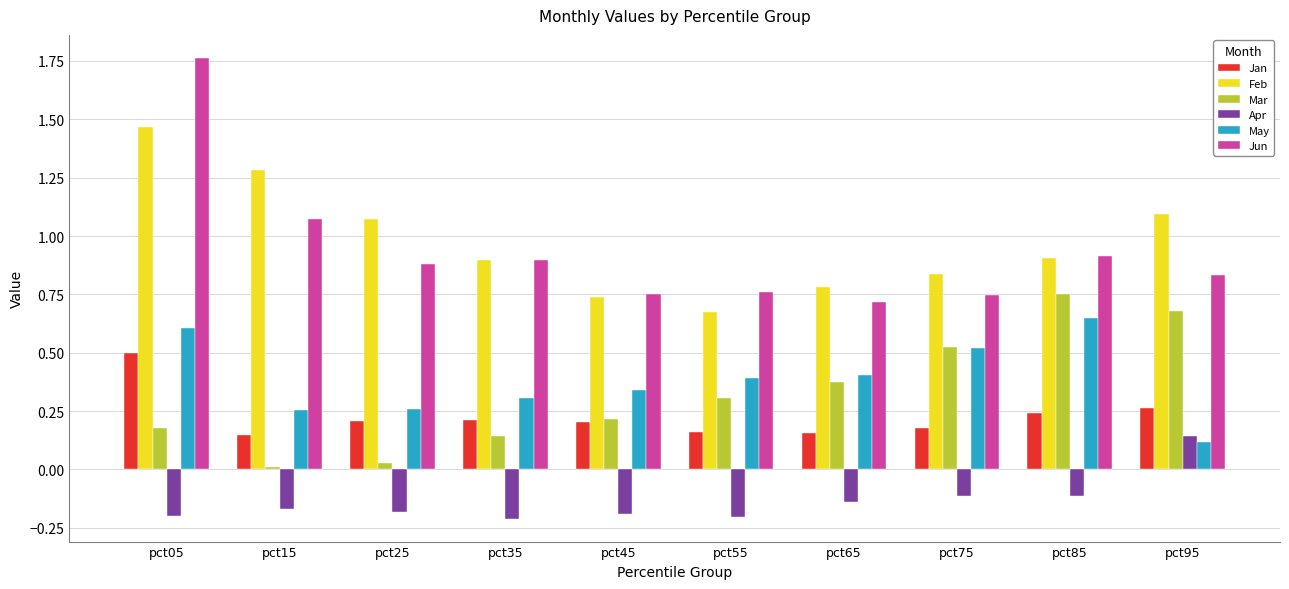

Which series has the largest total across all categories?

Feb